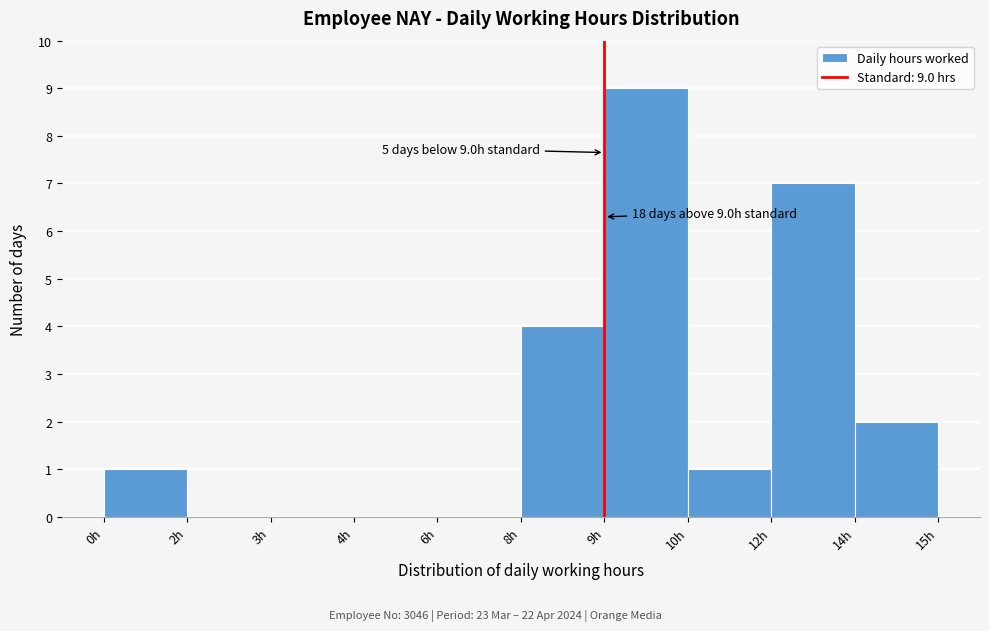

Reading right to left, transcribe all the data shown in this chart.

14h=2	12h=7	10h=1	9h=9	8h=4	6h=0	4h=0	3h=0	2h=0	0h=1